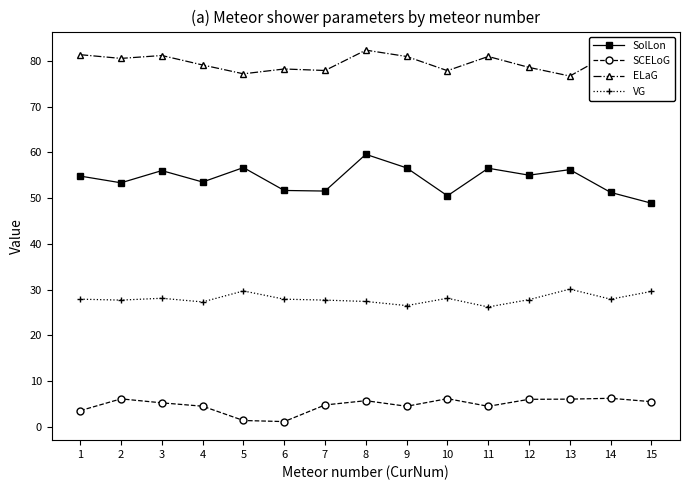

At which label does SCELoG first exceed 5?

2